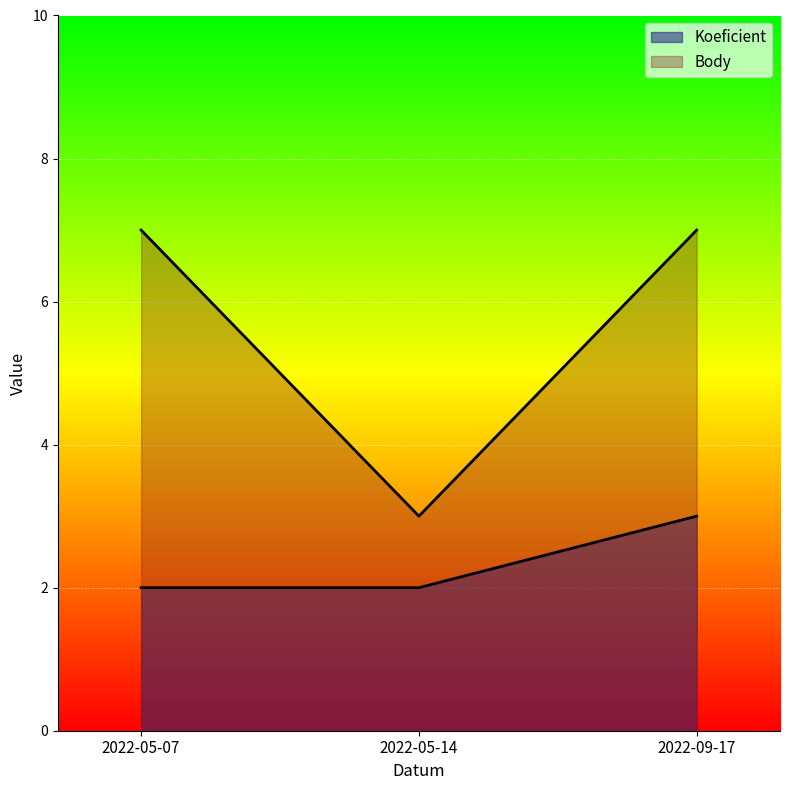

List the series in order of their peak value, lowest first.

Koeficient, Body